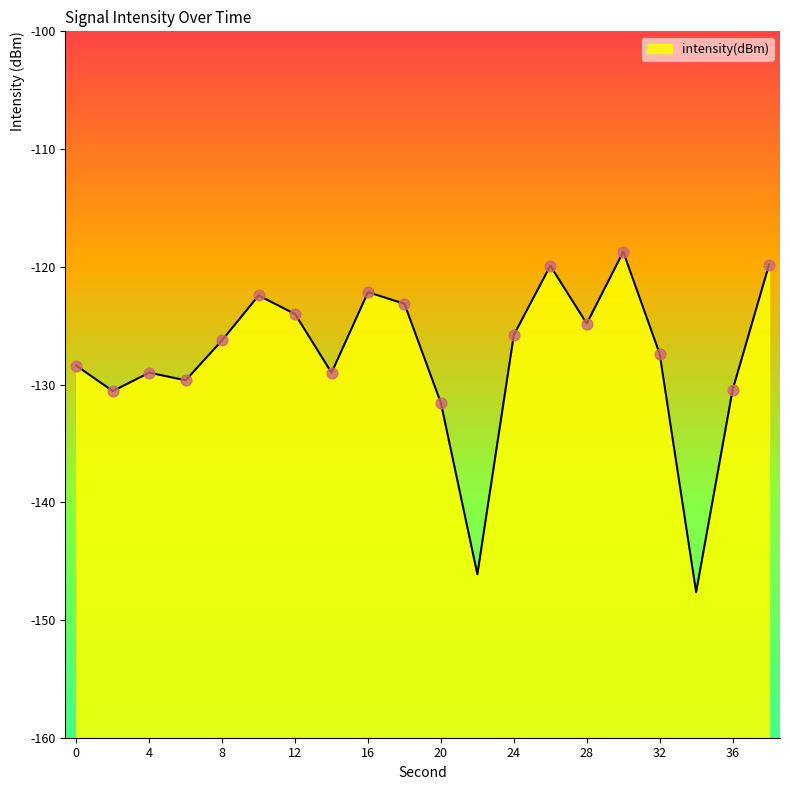

Which has a higher value, 32 or 16?

16